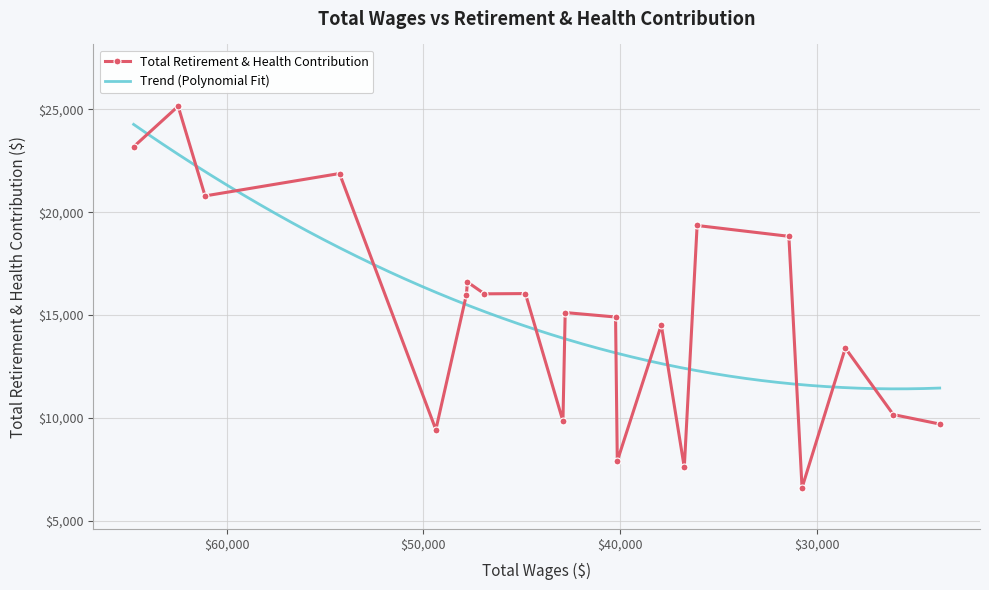

Which has a higher value, 28554 or 46897?

46897